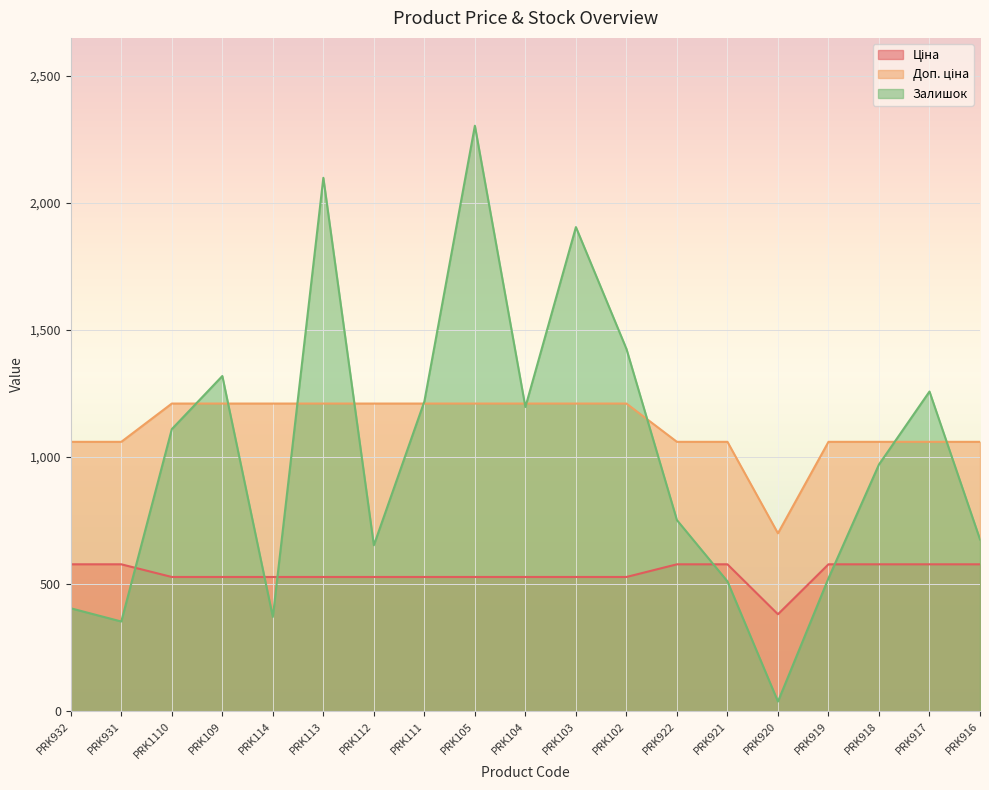

In Ціна, how many points are lower than both neighbors (excluding endpoints)?

1